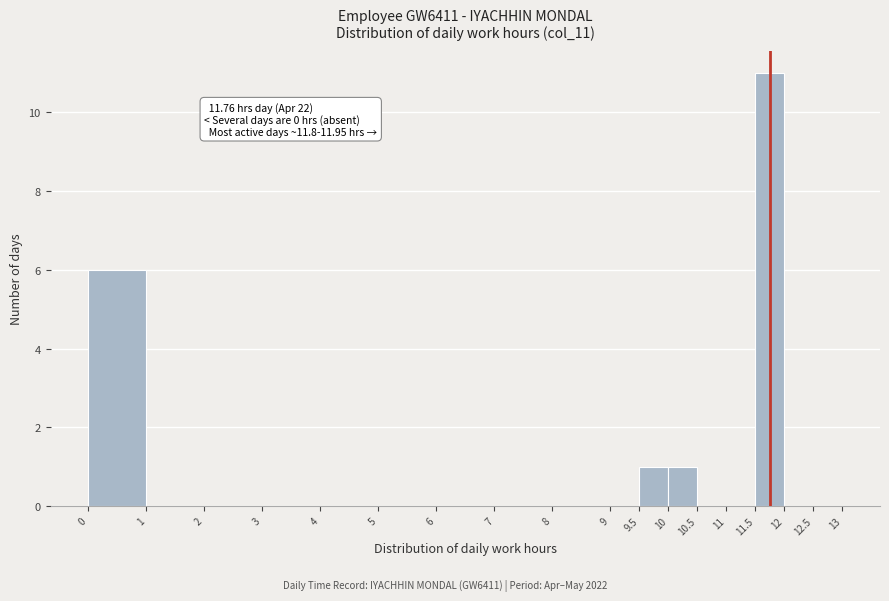

Which range on the x-axis has the tallest bar?

11.5 to 12